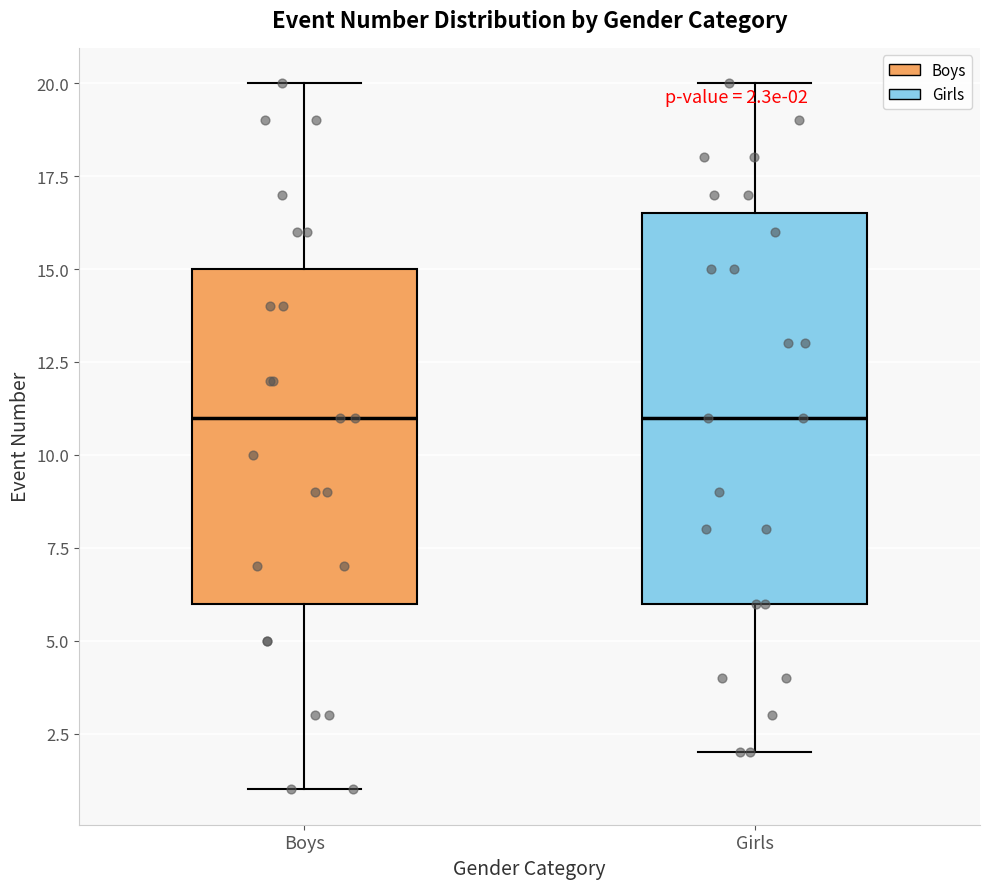

Comparing the boxes themselves (not the whiskers), which one is the tallest?

Girls